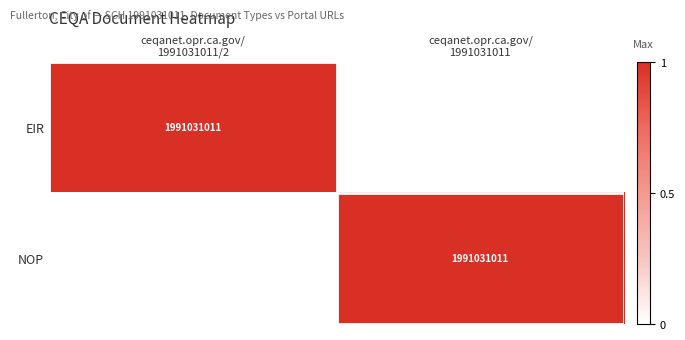

How many values in EIR are above zero?

1